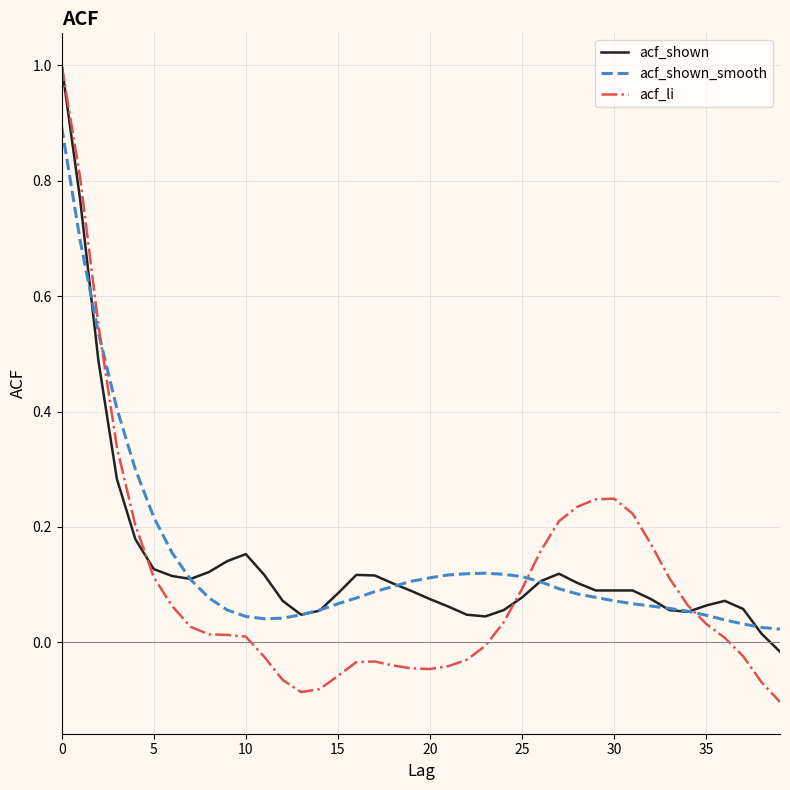

Which series has the largest range (max minus min)?

acf_li